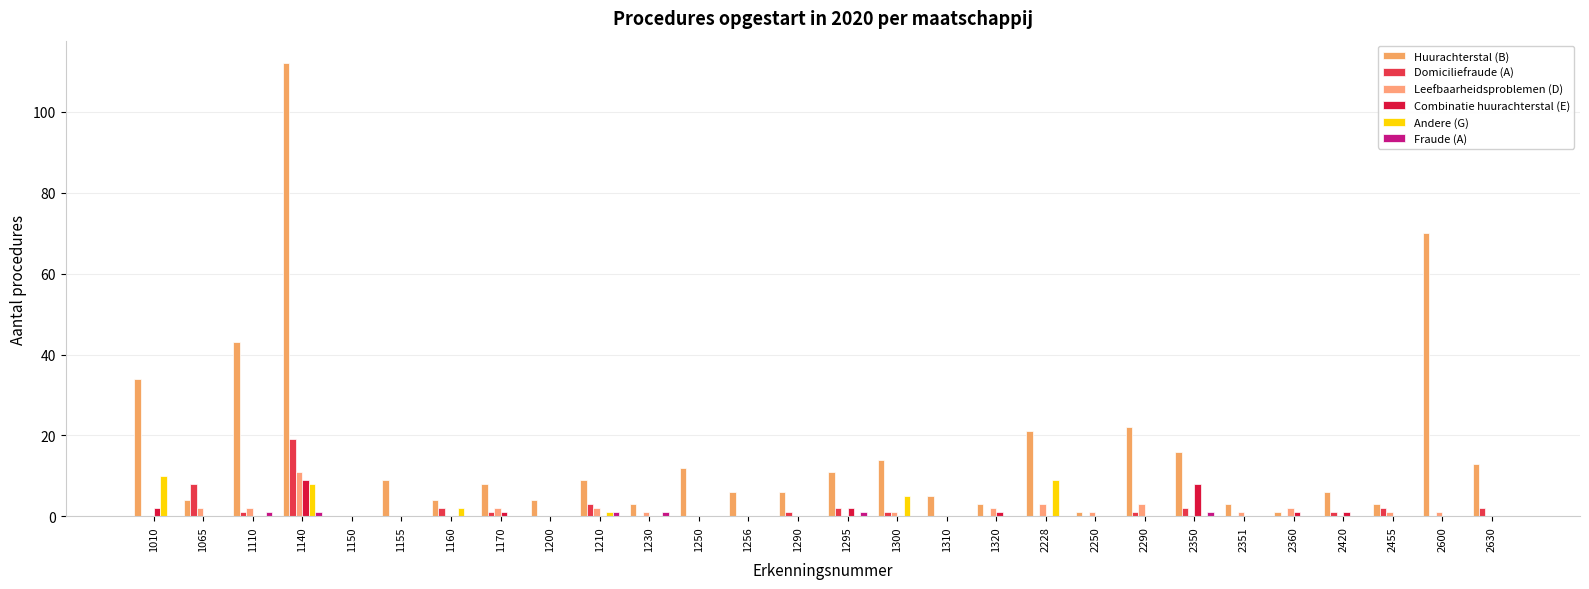

At how many categories does at least one series exceed 37?

3